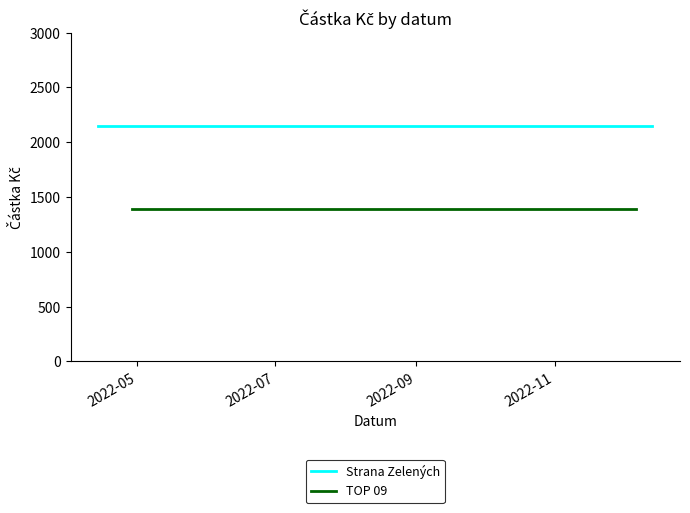

Rank the series at 2022-05 from highest to lowest value.

Strana Zelených, TOP 09